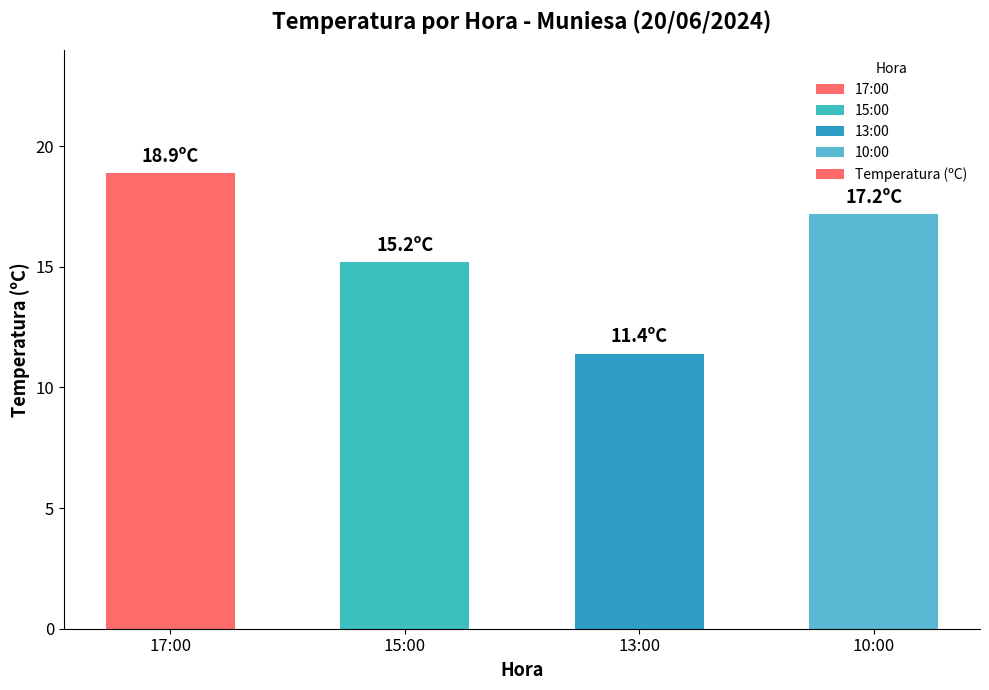

List the labels in order of value, smallest first.

13:00, 15:00, 10:00, 17:00